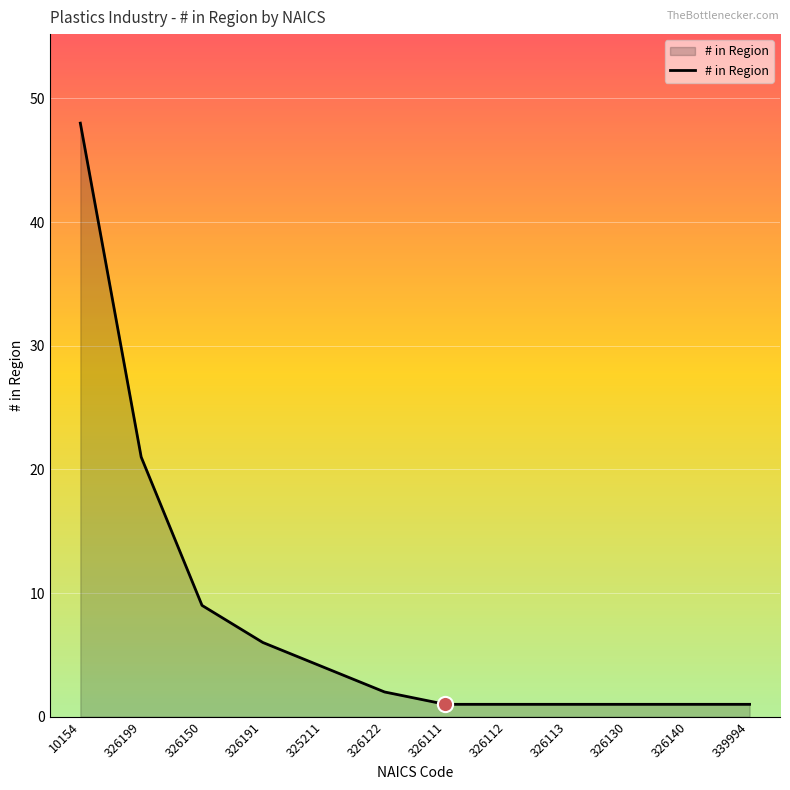

Approximately how many times larger is the value at 326111 compared to 339994?

1.0